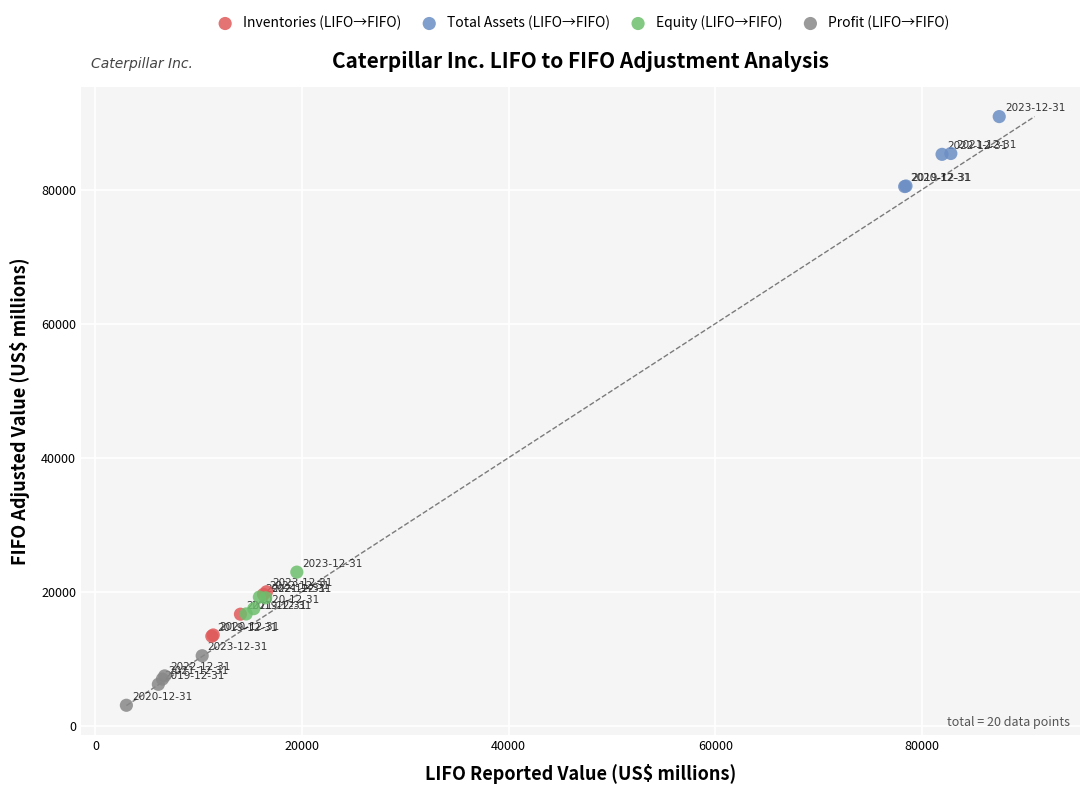

Which series reaches the minimum Y coordinate?

Profit (LIFO→FIFO)